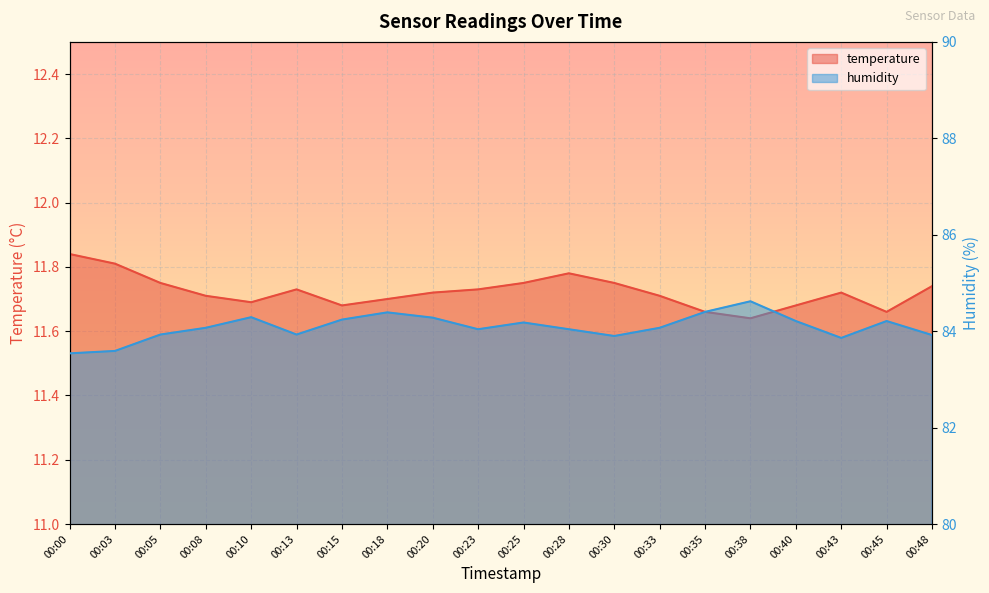

Between 00:03 and 00:13, which series saw the biggest shift?

humidity